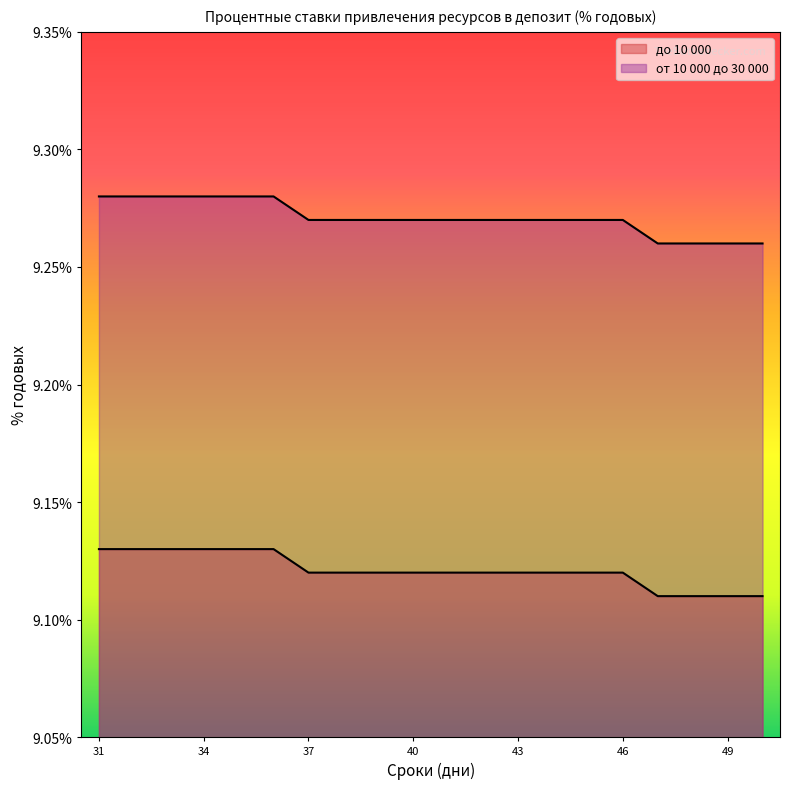

What is the value of the от 10 000 до 30 000 point at the 9th from the left?

9.3